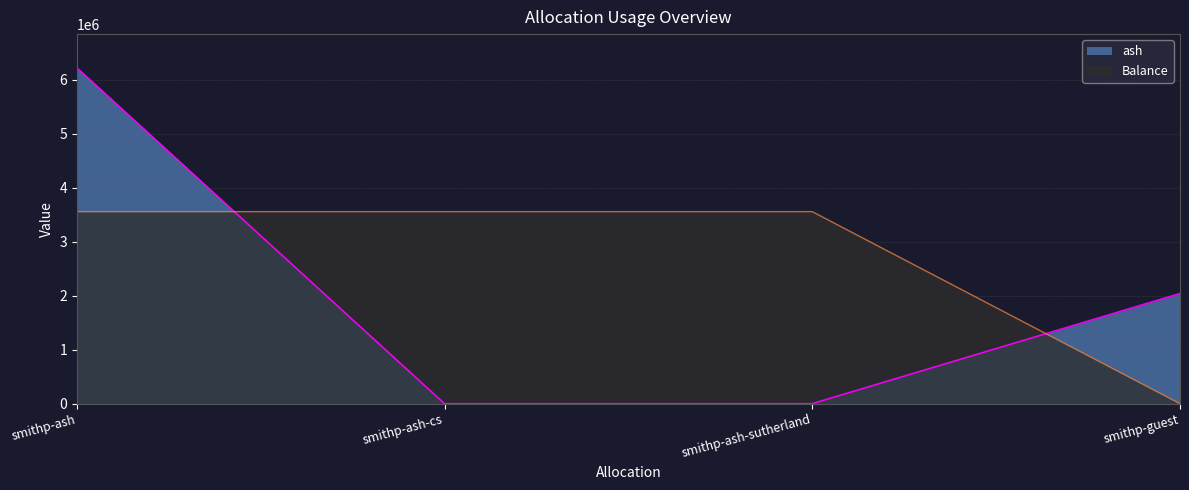

How many lines are shown in the chart?

2